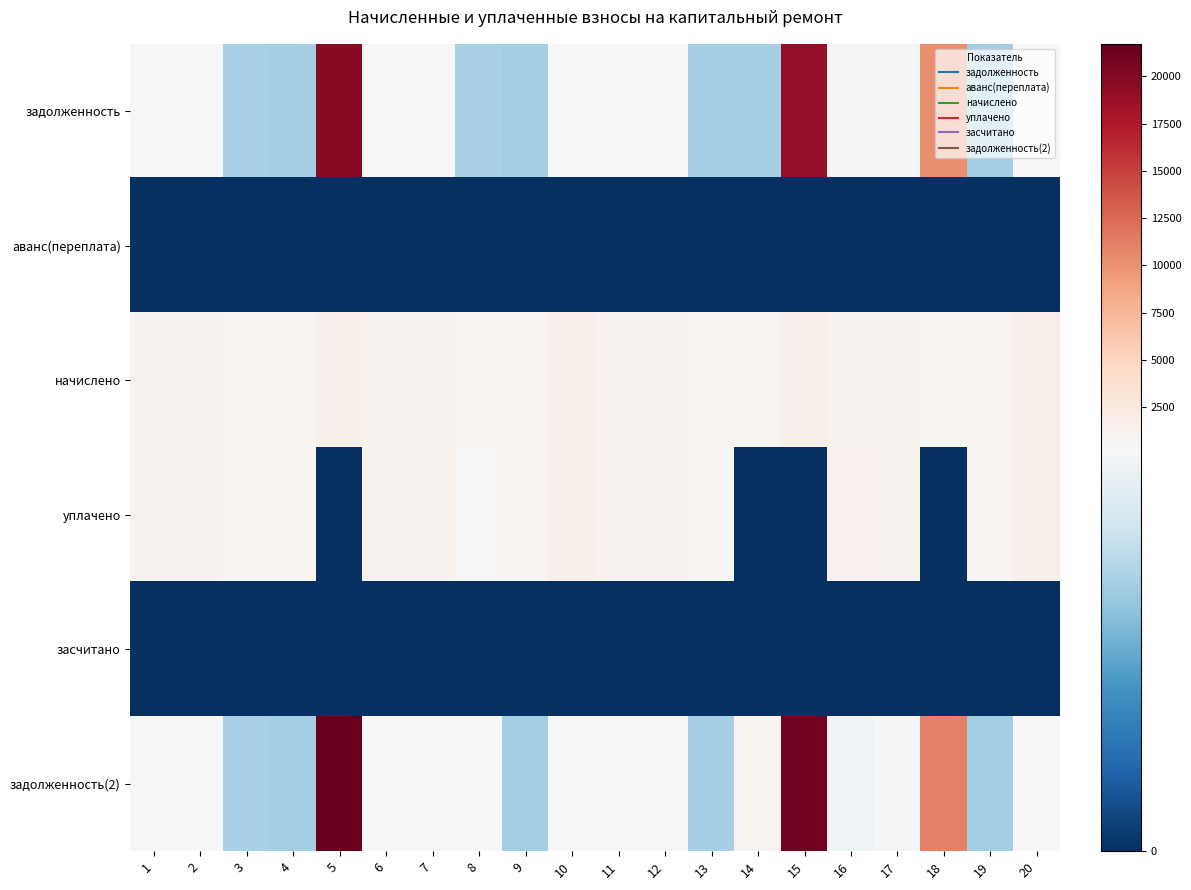

List the series in order of their peak value, highest first.

задолженность(2), задолженность, начислено, уплачено, аванс(переплата), засчитано